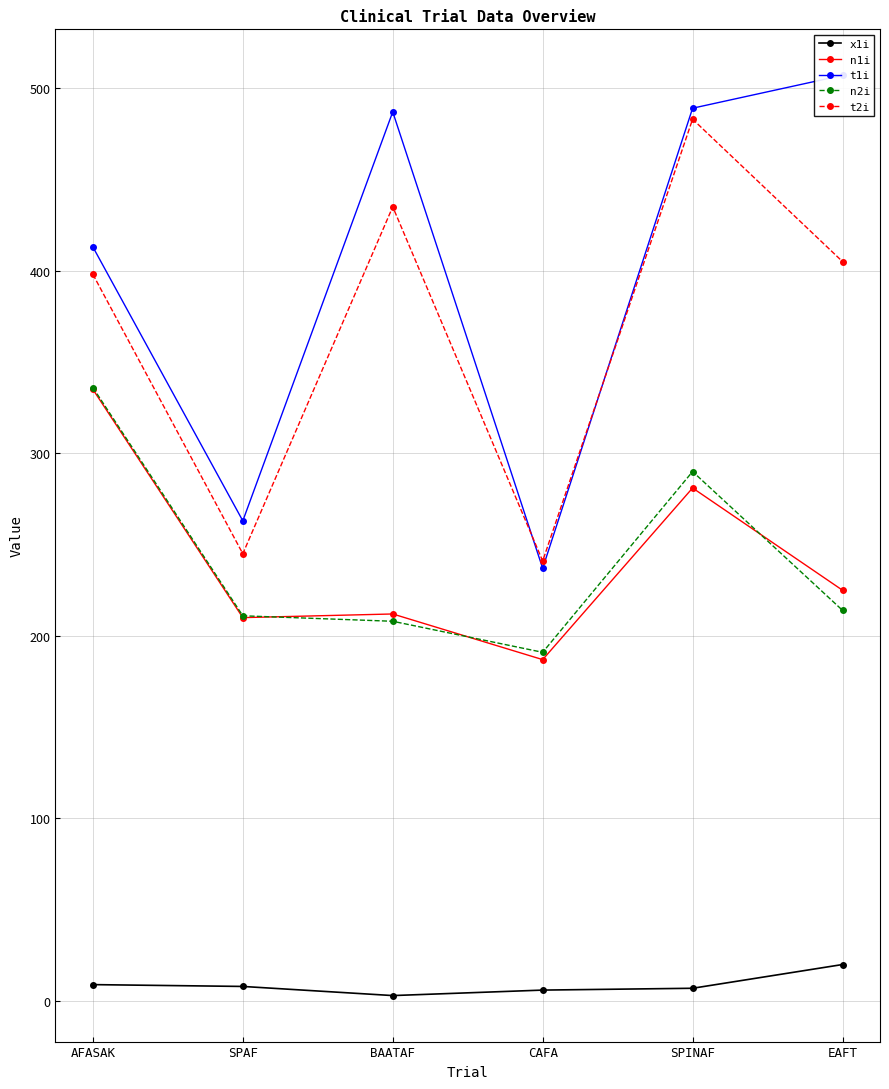

The n2i series shows 373 at EAFT. True or false?

False